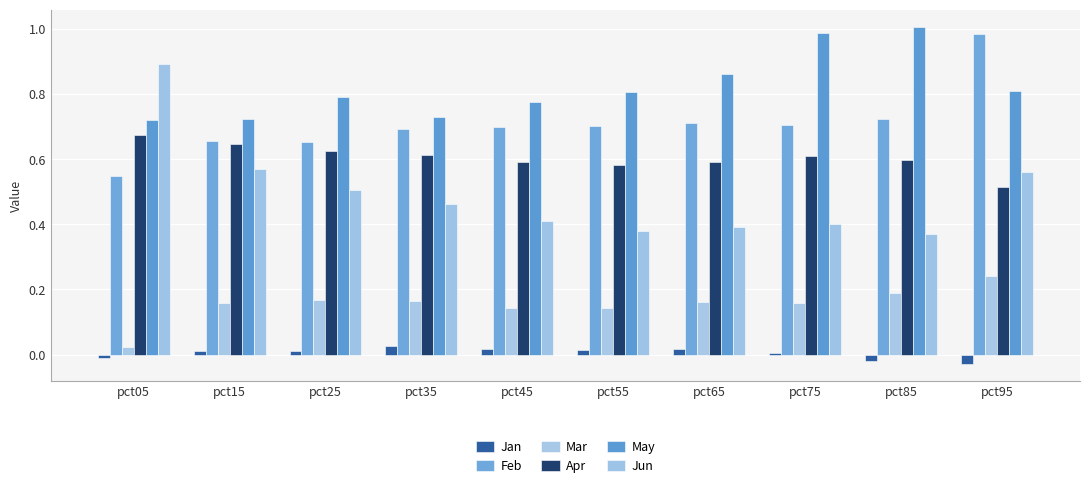

How many bars are there in total?

60